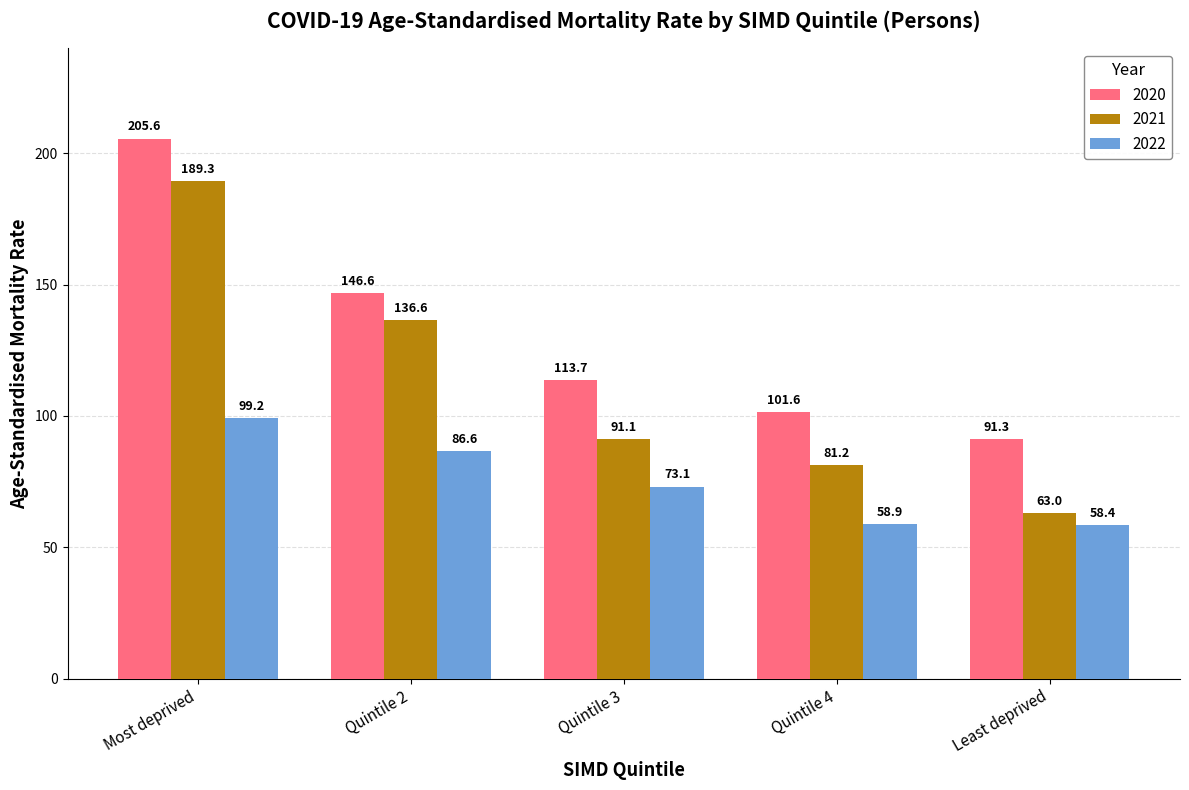

The value of 2020 at Quintile 3 is 52.2. True or false?

False